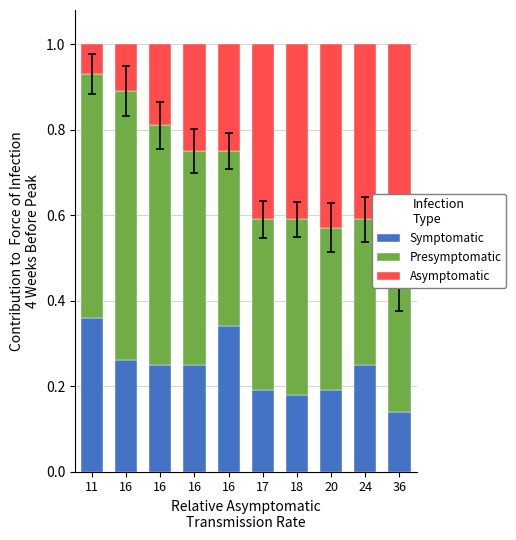

Rank the series at 18 from highest to lowest value.

Presymptomatic, Asymptomatic, Symptomatic